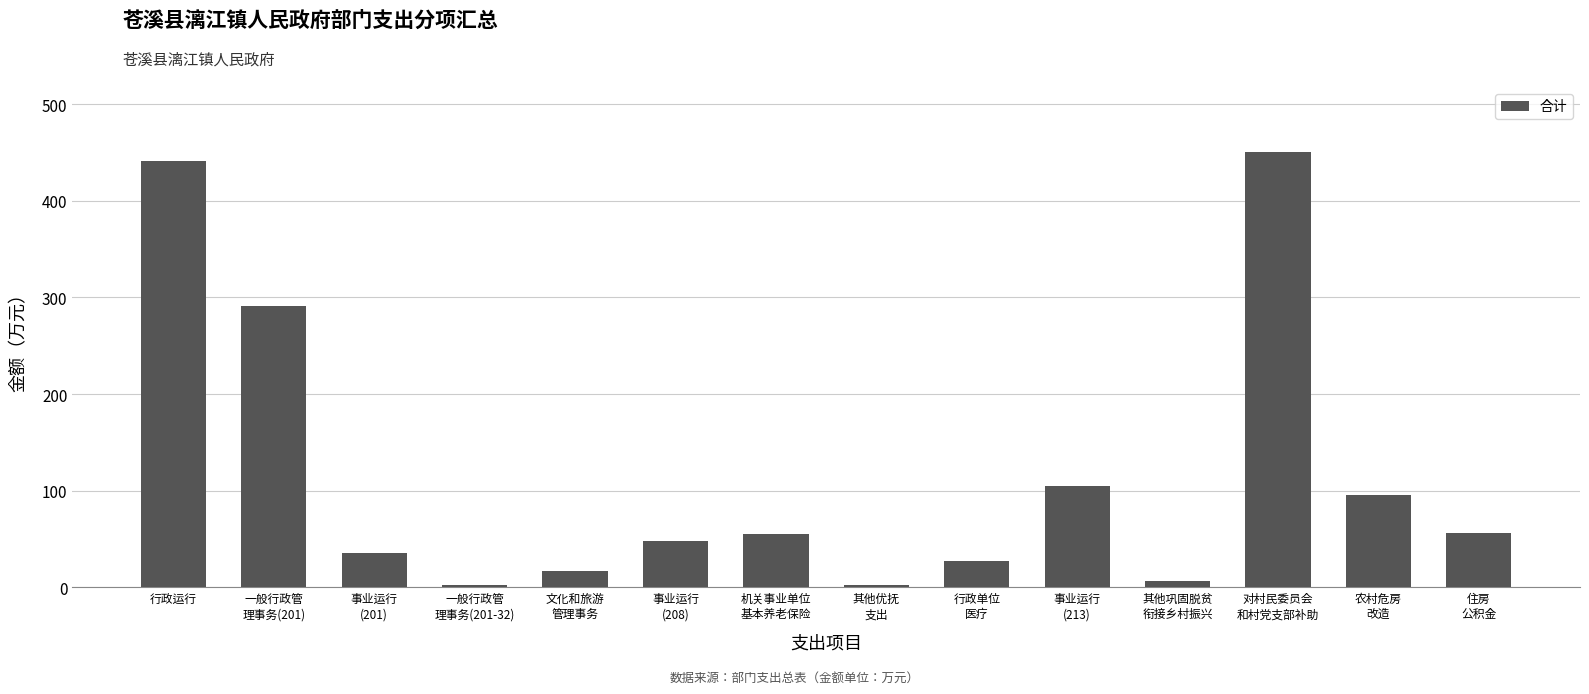

True or false: the data shows 610.7 at 行政运行.

False